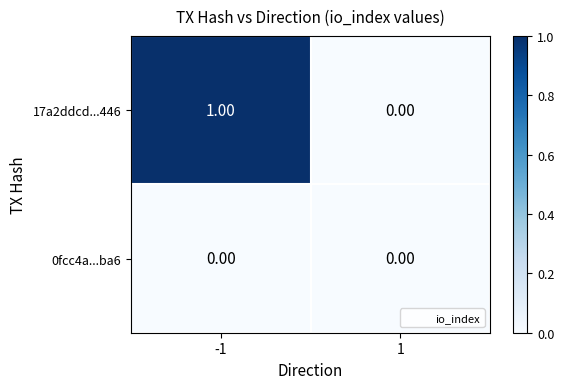

List the series in order of their peak value, highest first.

17a2ddcd...446, 0fcc4a...ba6